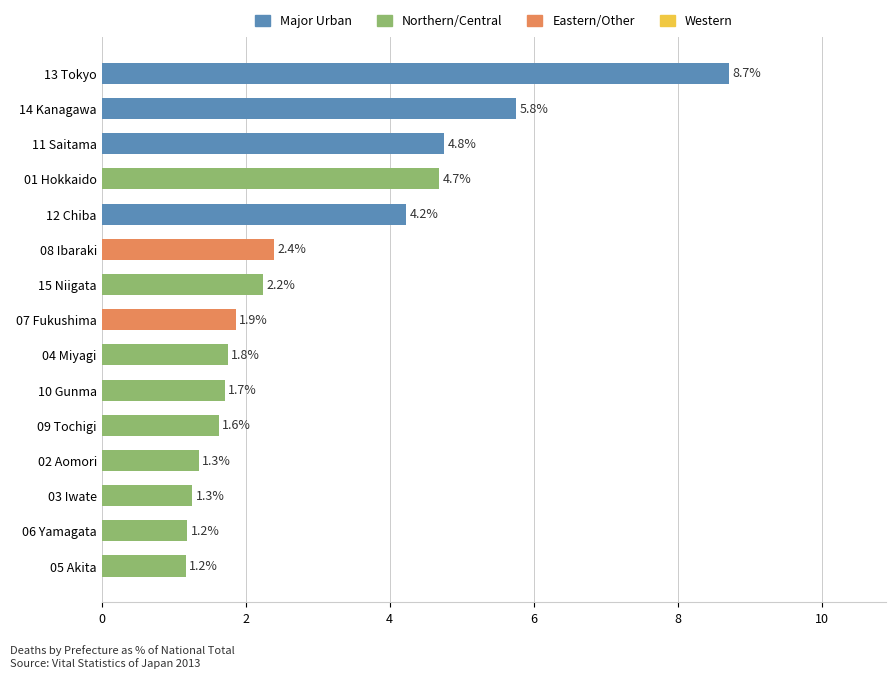

Reading bottom to top, list all the values displayed in this chart.

1.2	1.2	1.3	1.3	1.6	1.7	1.8	1.9	2.2	2.4	4.2	4.7	4.8	5.8	8.7